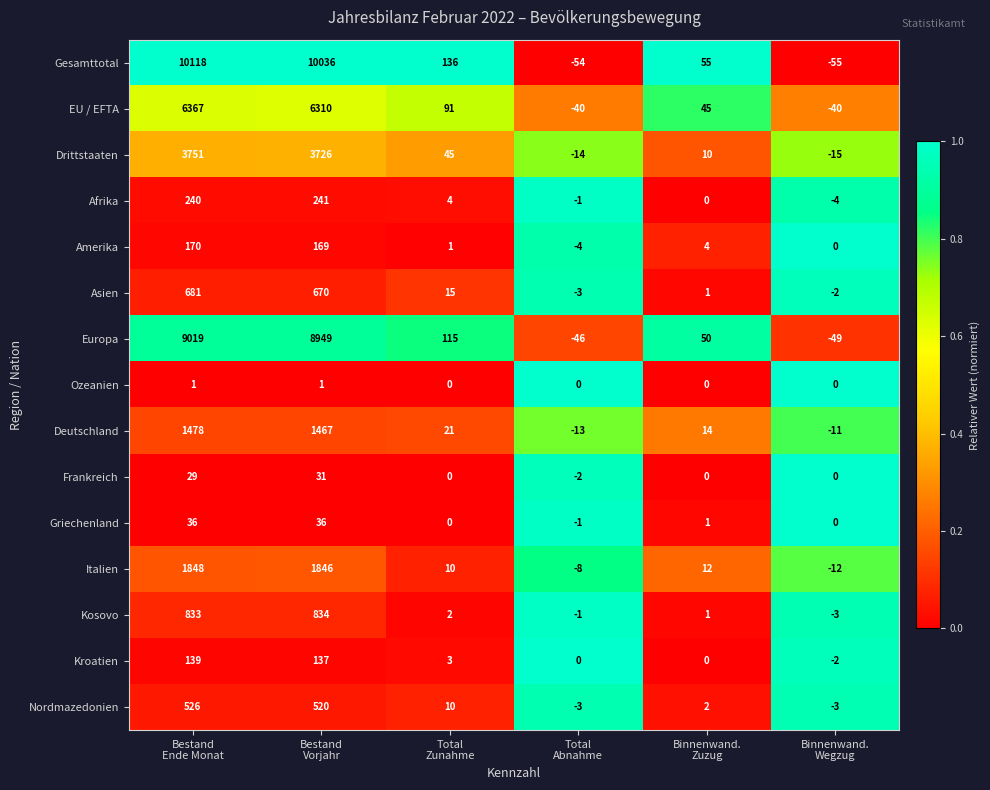

Which series has the widest spread of values?

Gesamttotal